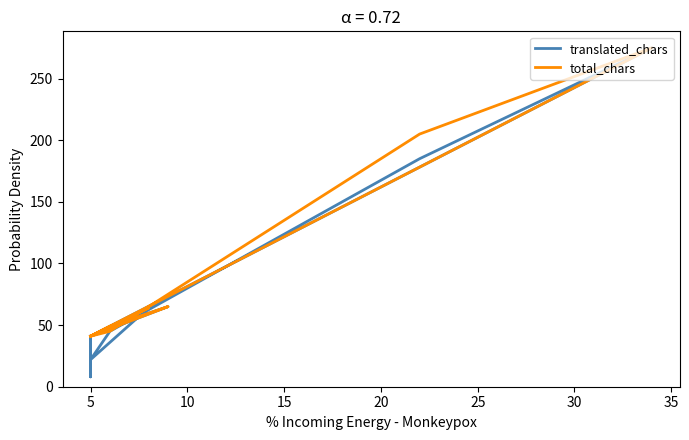

What are all the series names shown in the legend?

translated_chars, total_chars